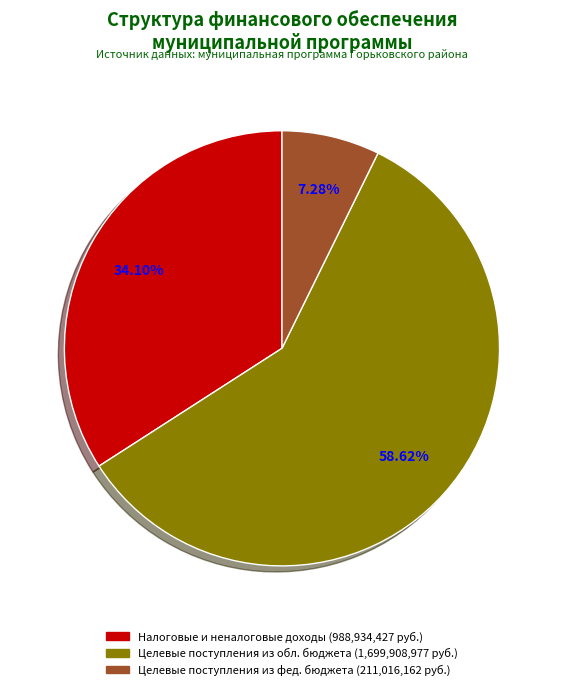

Does any single category account for the majority?

Yes